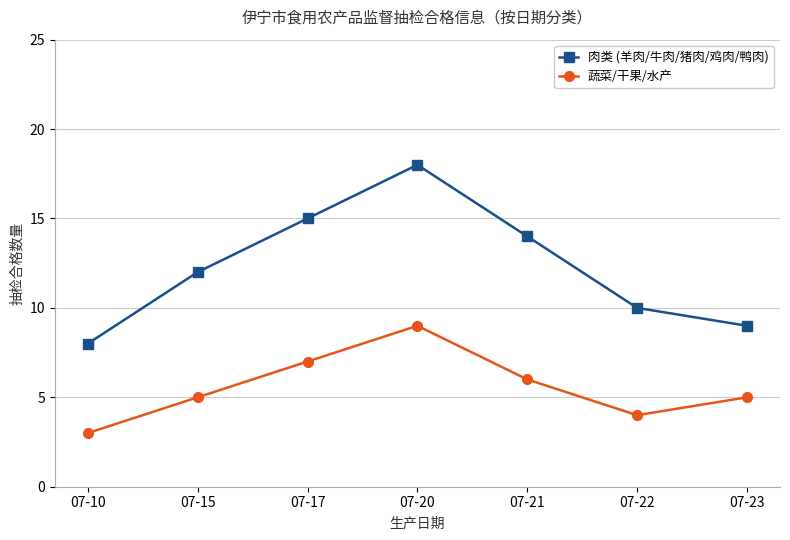

List the series in order of their overall mean, lowest first.

蔬菜/干果/水产, 肉类 (羊肉/牛肉/猪肉/鸡肉/鸭肉)